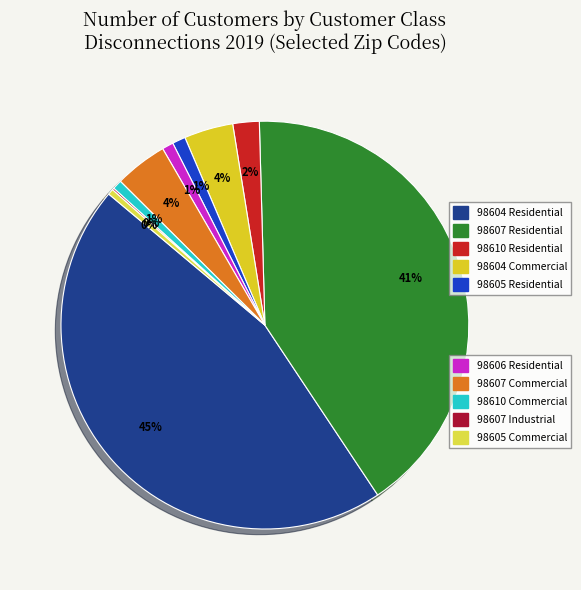

How many slices are in this pie chart?

10